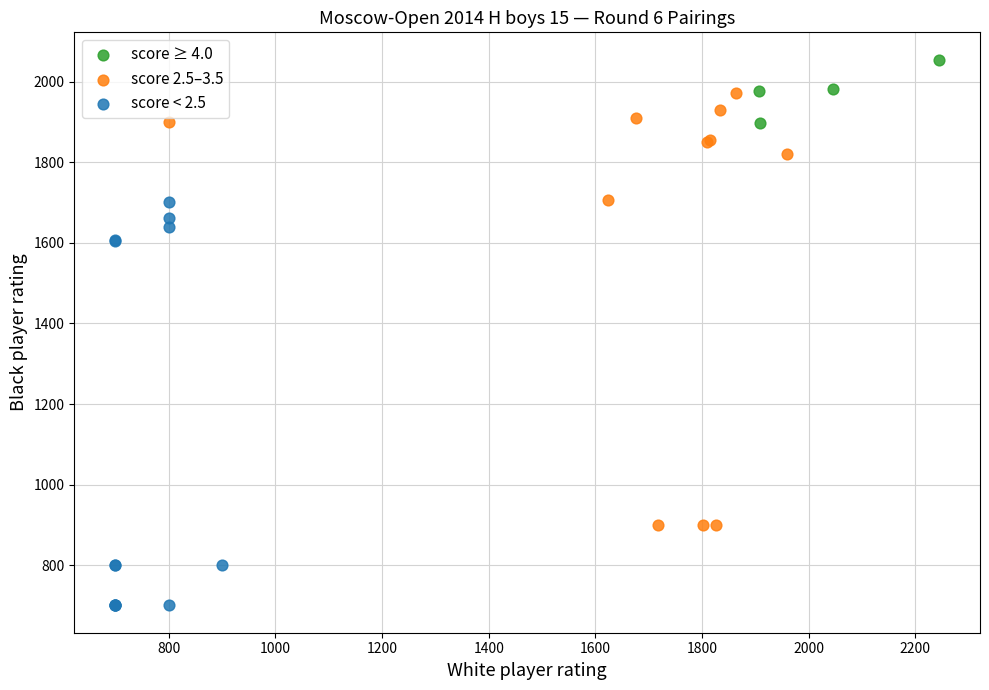

What are all the series names shown in the legend?

score ≥ 4.0, score 2.5–3.5, score < 2.5